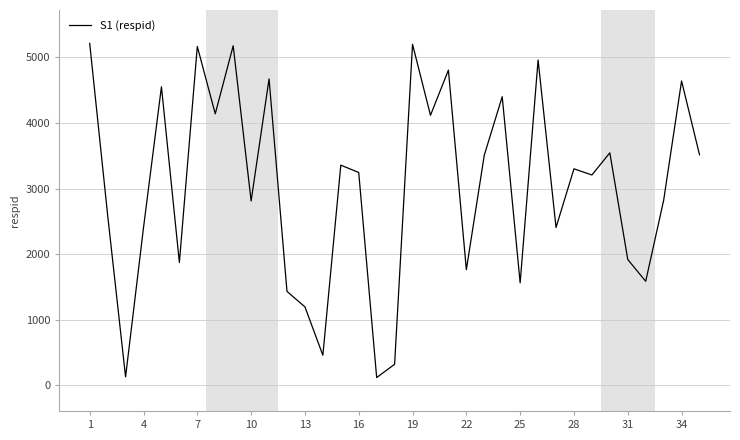

What is the smallest value displayed?

119